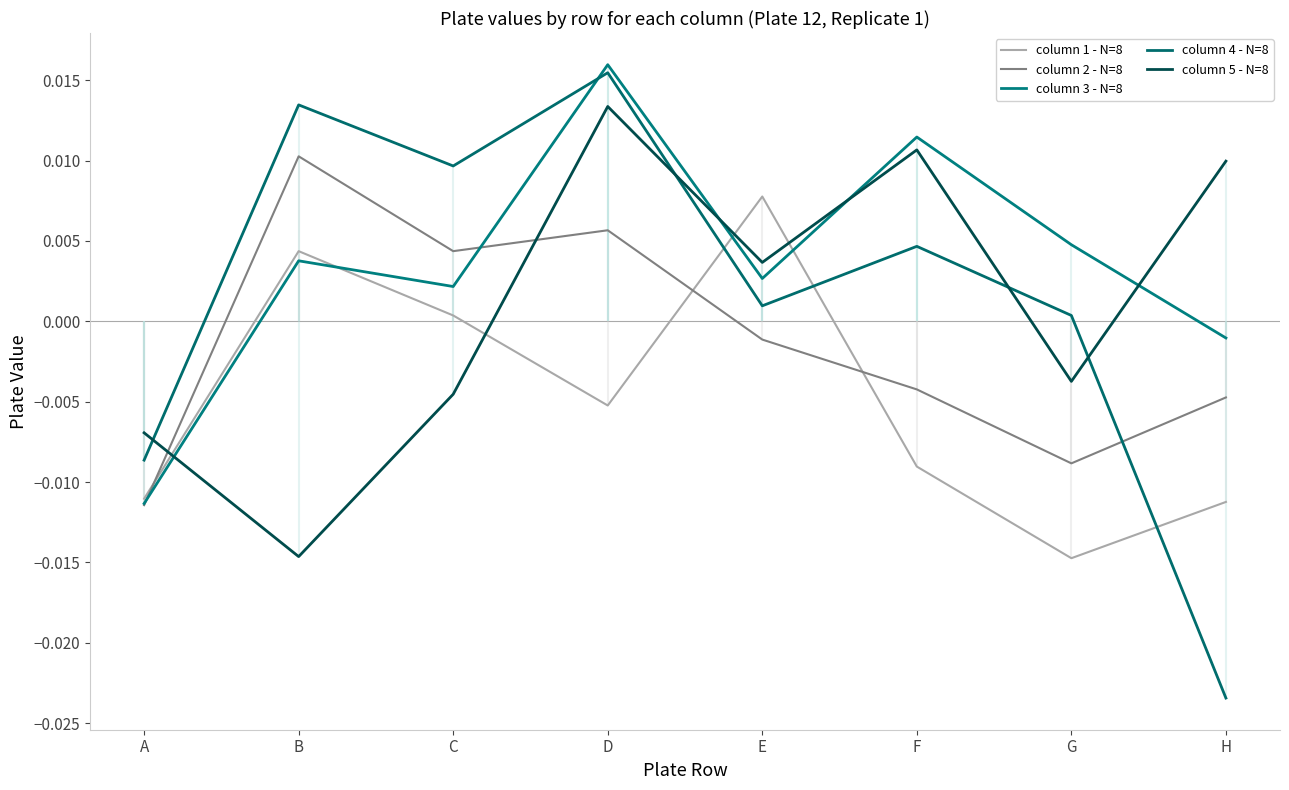

Between which two adjacent categories do column 3 - N=8 and column 2 - N=8 first intersect?

A and B